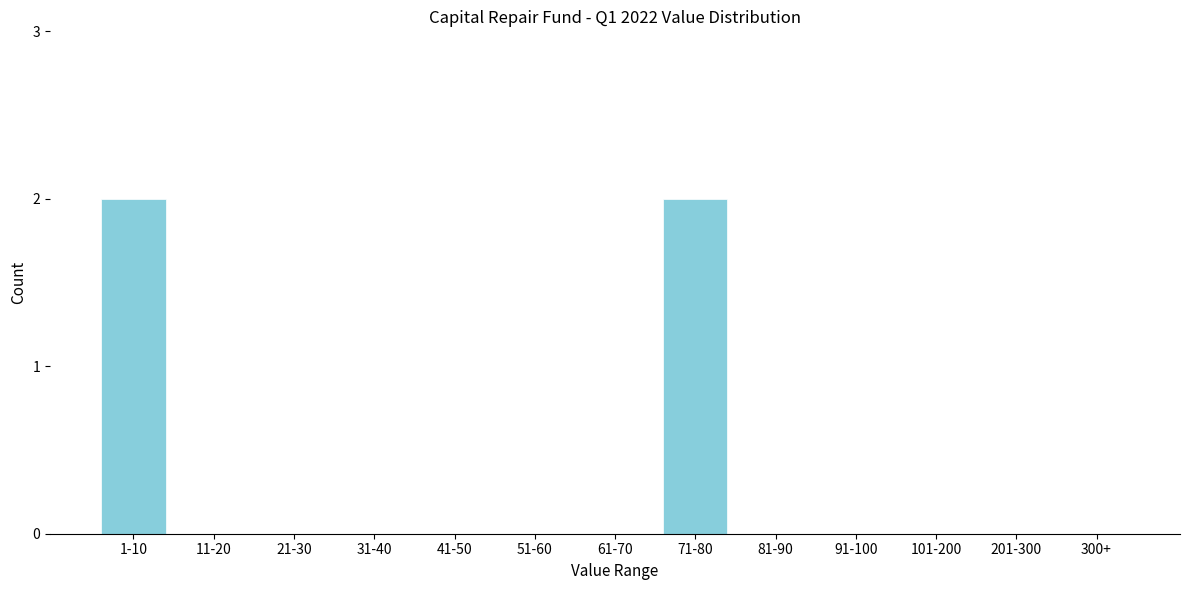

Reading left to right, transcribe all the data shown in this chart.

1-10=2	11-20=0	21-30=0	31-40=0	41-50=0	51-60=0	61-70=0	71-80=2	81-90=0	91-100=0	101-200=0	201-300=0	300+=0